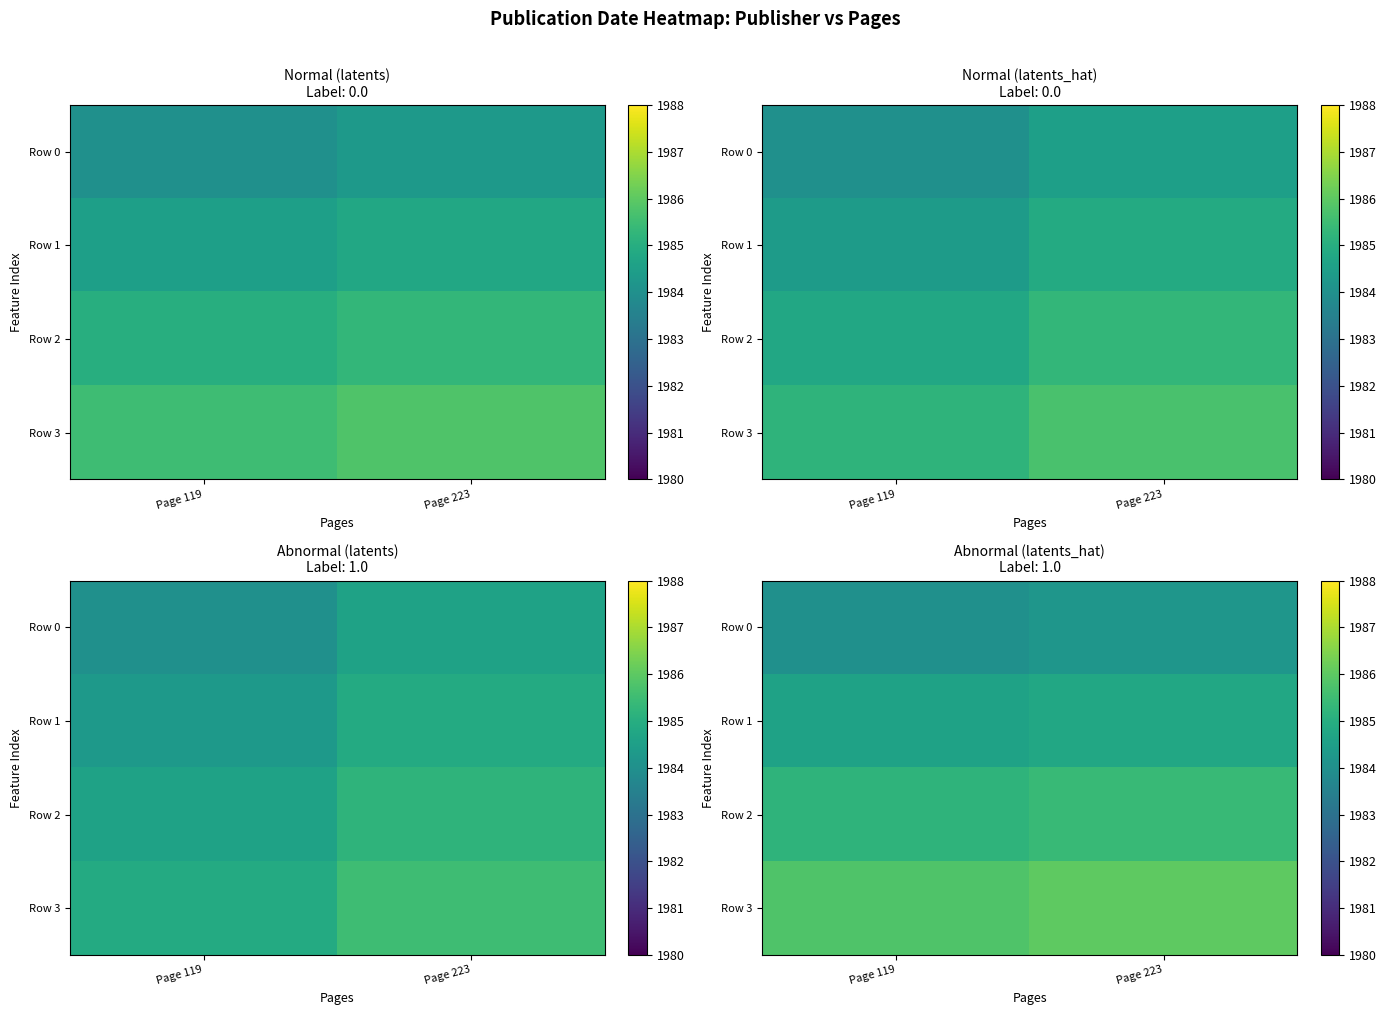

At Page 119, list the series in order from largest to smallest.

Row 3, Row 2, Row 1, Row 0